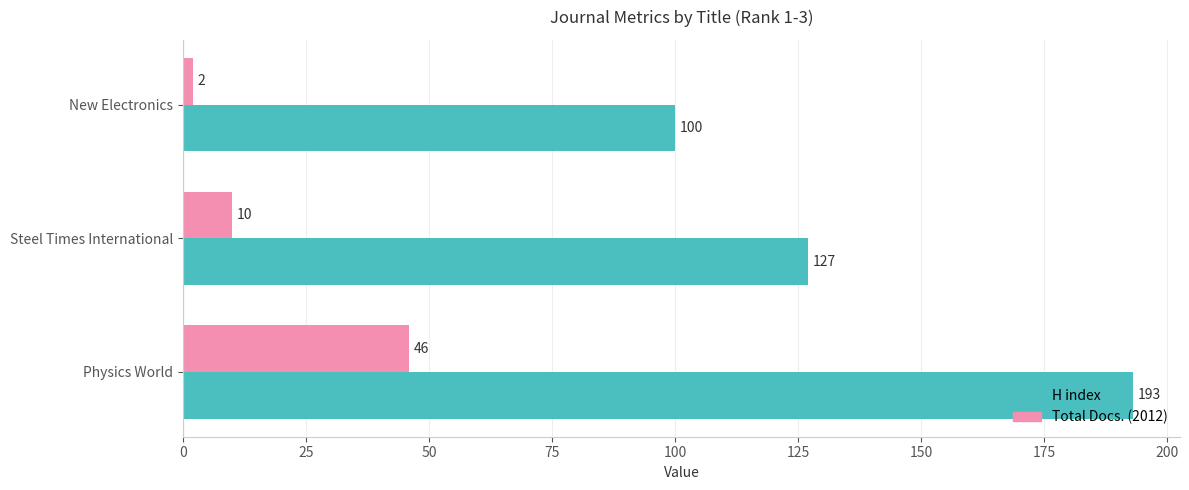

How many data points in H index are less than 127?

1